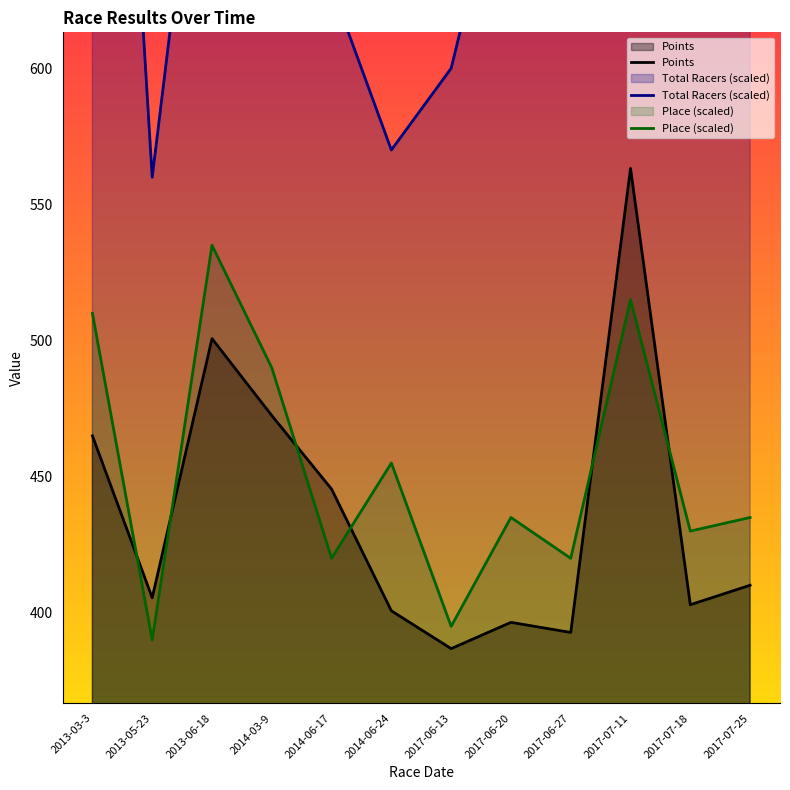

At how many categories does at least one series exceed 566?

11